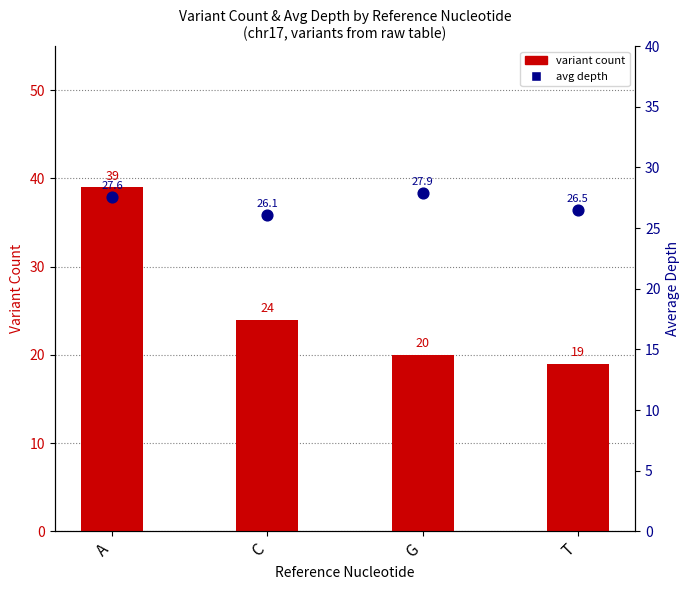

What are all the series names shown in the legend?

variant count, avg depth